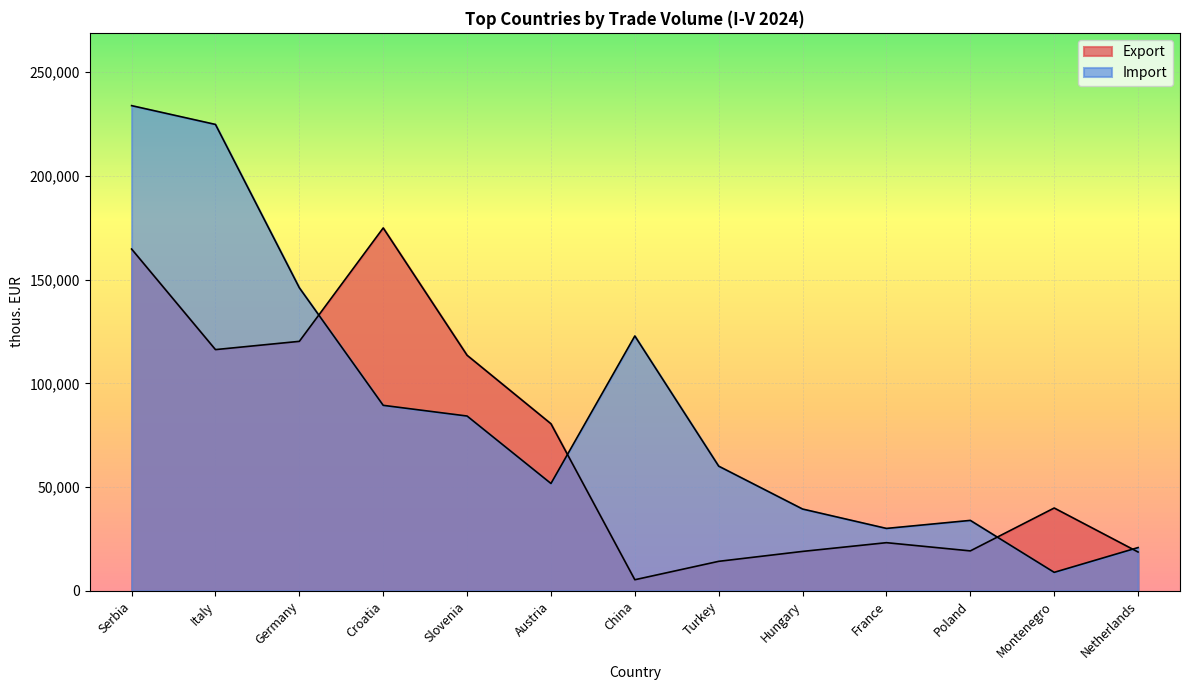

Count the number of categories in the chart.

13